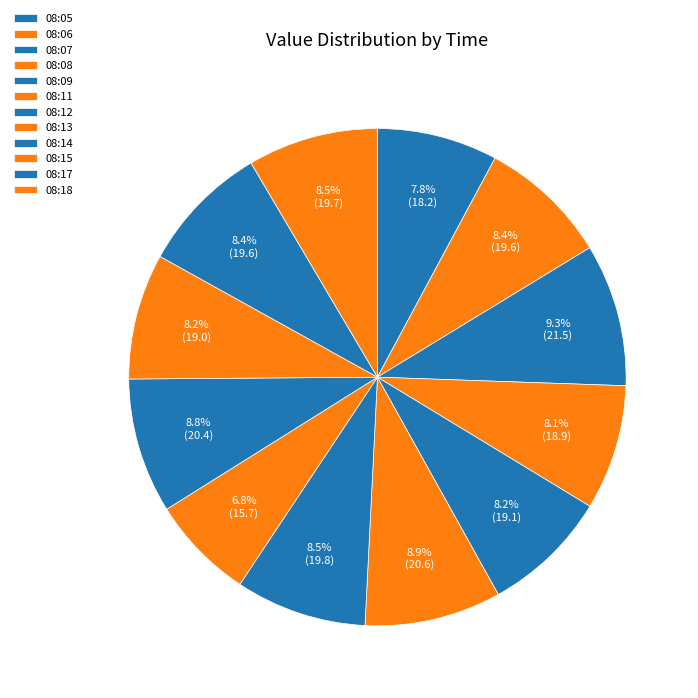

To the nearest percent, what percentage of the pie is 08:13?

7%